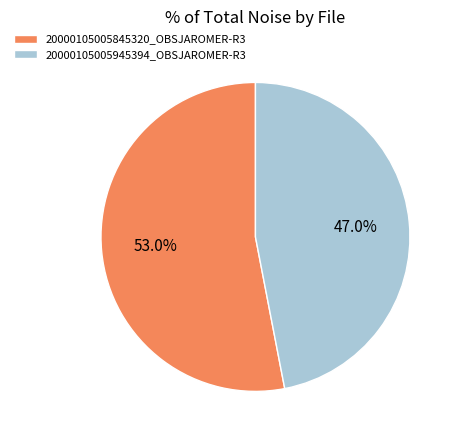

To the nearest percent, what percentage of the pie is 20000105005945394_OBSJAROMER-R3?

47%